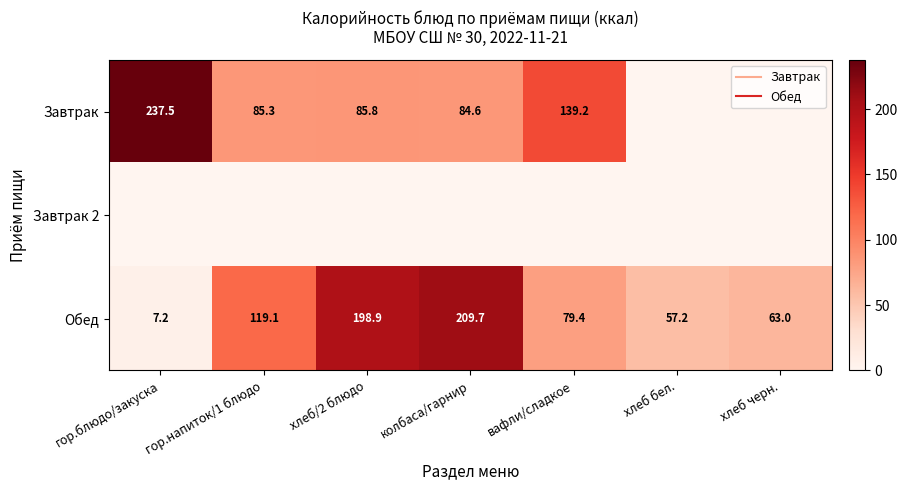

List the series in order of their peak value, lowest first.

Завтрак 2, Обед, Завтрак